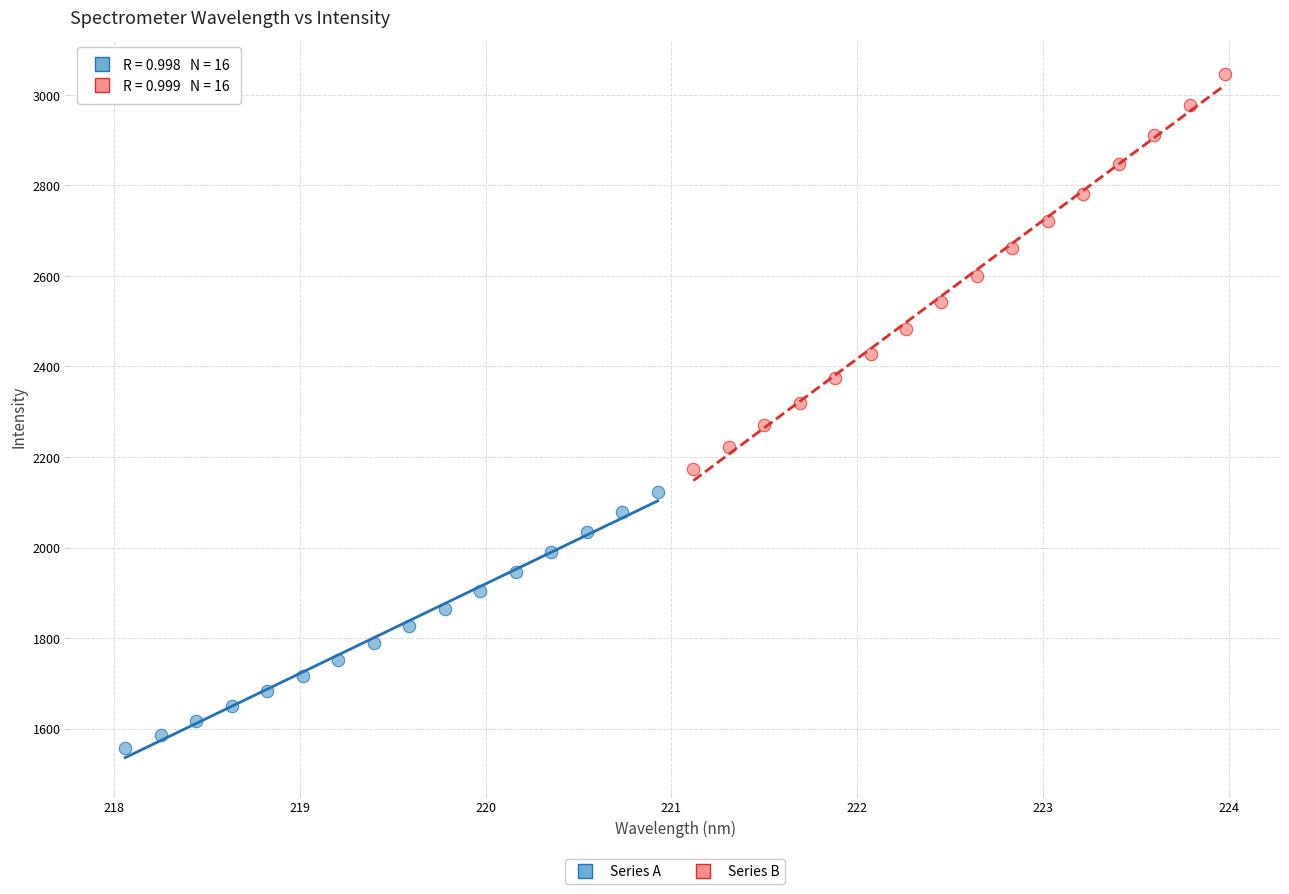

Which series contains the highest Y value?

Series B